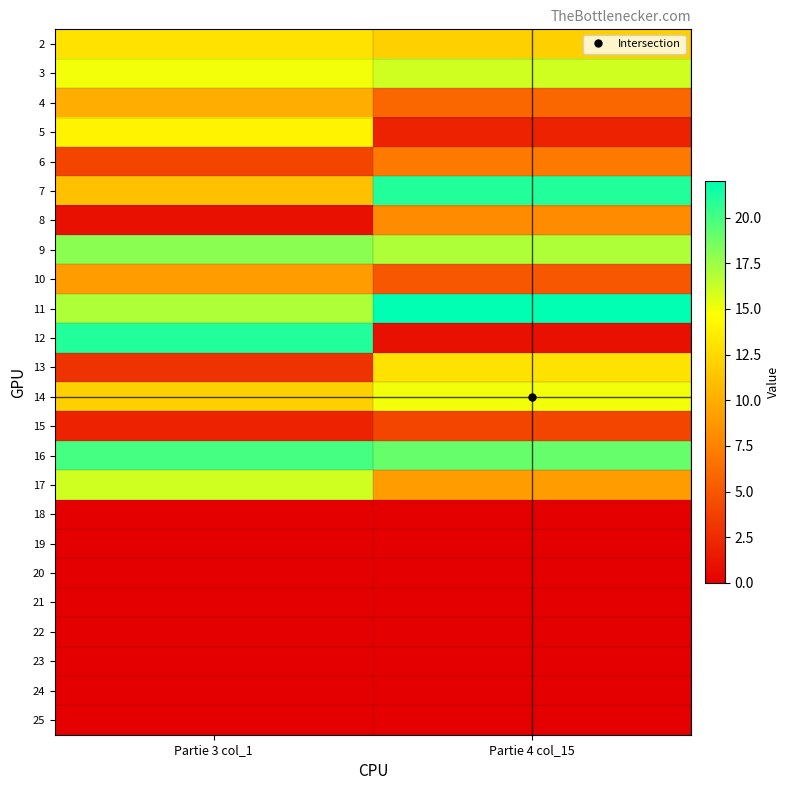

Reading right to left, list all the values displayed in this chart.

2: Partie 4 col_15=12	Partie 3 col_1=13
3: Partie 4 col_15=16	Partie 3 col_1=15
4: Partie 4 col_15=6	Partie 3 col_1=10
5: Partie 4 col_15=2	Partie 3 col_1=14
6: Partie 4 col_15=7	Partie 3 col_1=4
7: Partie 4 col_15=21	Partie 3 col_1=11
8: Partie 4 col_15=8	Partie 3 col_1=1
9: Partie 4 col_15=17	Partie 3 col_1=18
10: Partie 4 col_15=5	Partie 3 col_1=9
11: Partie 4 col_15=22	Partie 3 col_1=17
12: Partie 4 col_15=1	Partie 3 col_1=21
13: Partie 4 col_15=13	Partie 3 col_1=3
14: Partie 4 col_15=15	Partie 3 col_1=12
15: Partie 4 col_15=4	Partie 3 col_1=2
16: Partie 4 col_15=19	Partie 3 col_1=20
17: Partie 4 col_15=9	Partie 3 col_1=16
18: Partie 4 col_15=0	Partie 3 col_1=0
19: Partie 4 col_15=0	Partie 3 col_1=0
20: Partie 4 col_15=0	Partie 3 col_1=0
21: Partie 4 col_15=0	Partie 3 col_1=0
22: Partie 4 col_15=0	Partie 3 col_1=0
23: Partie 4 col_15=0	Partie 3 col_1=0
24: Partie 4 col_15=0	Partie 3 col_1=0
25: Partie 4 col_15=0	Partie 3 col_1=0